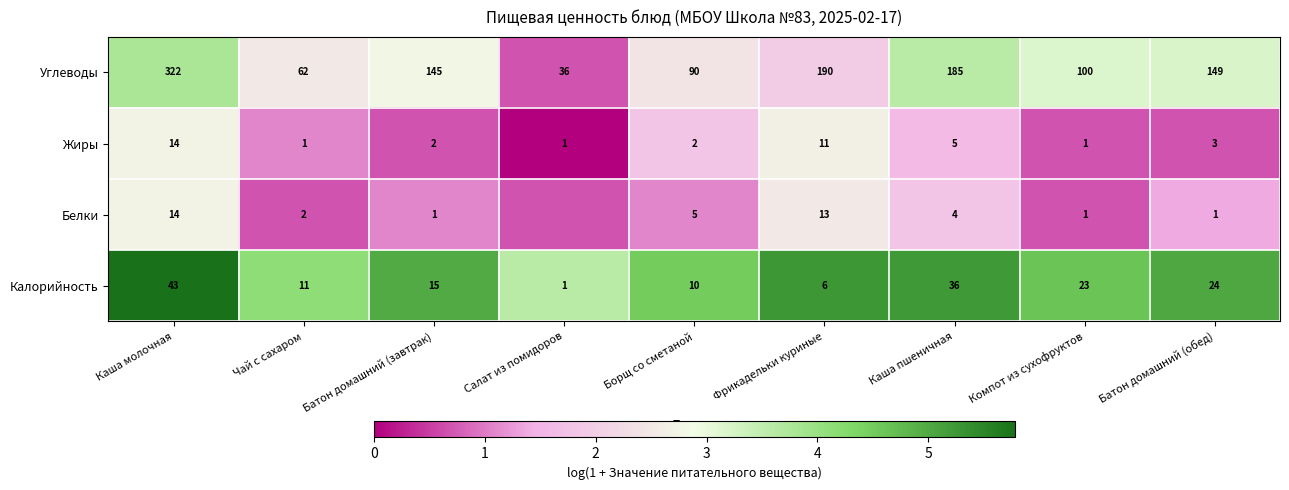

Is the value of Жиры at Каша молочная greater than the value of Калорийность at Фрикадельки куриные?

Yes